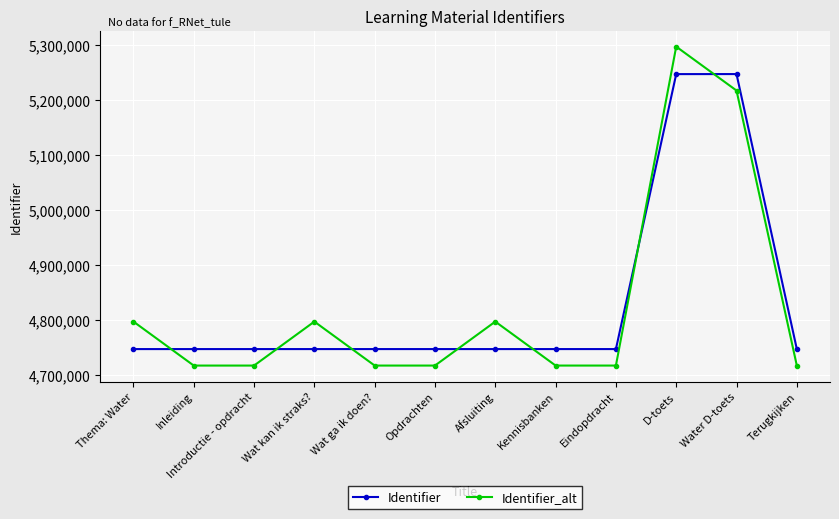

List the series in order of their peak value, lowest first.

Identifier, Identifier_alt